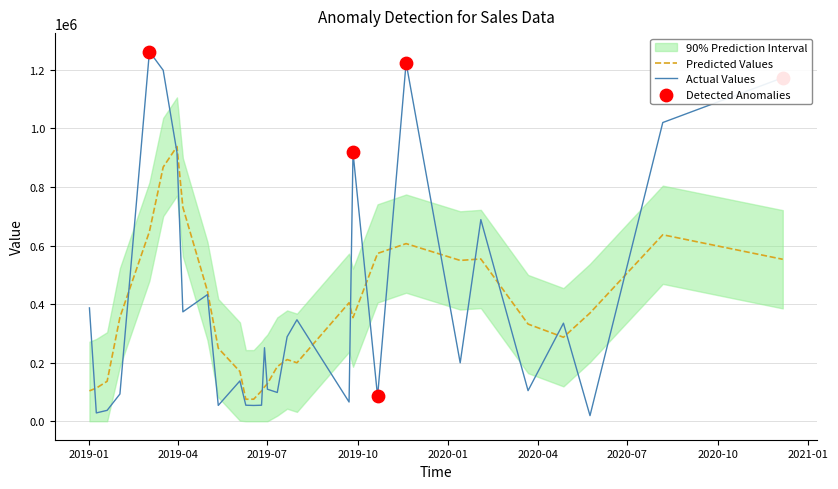

What is the total value across all series at 2019-03-31?

933068